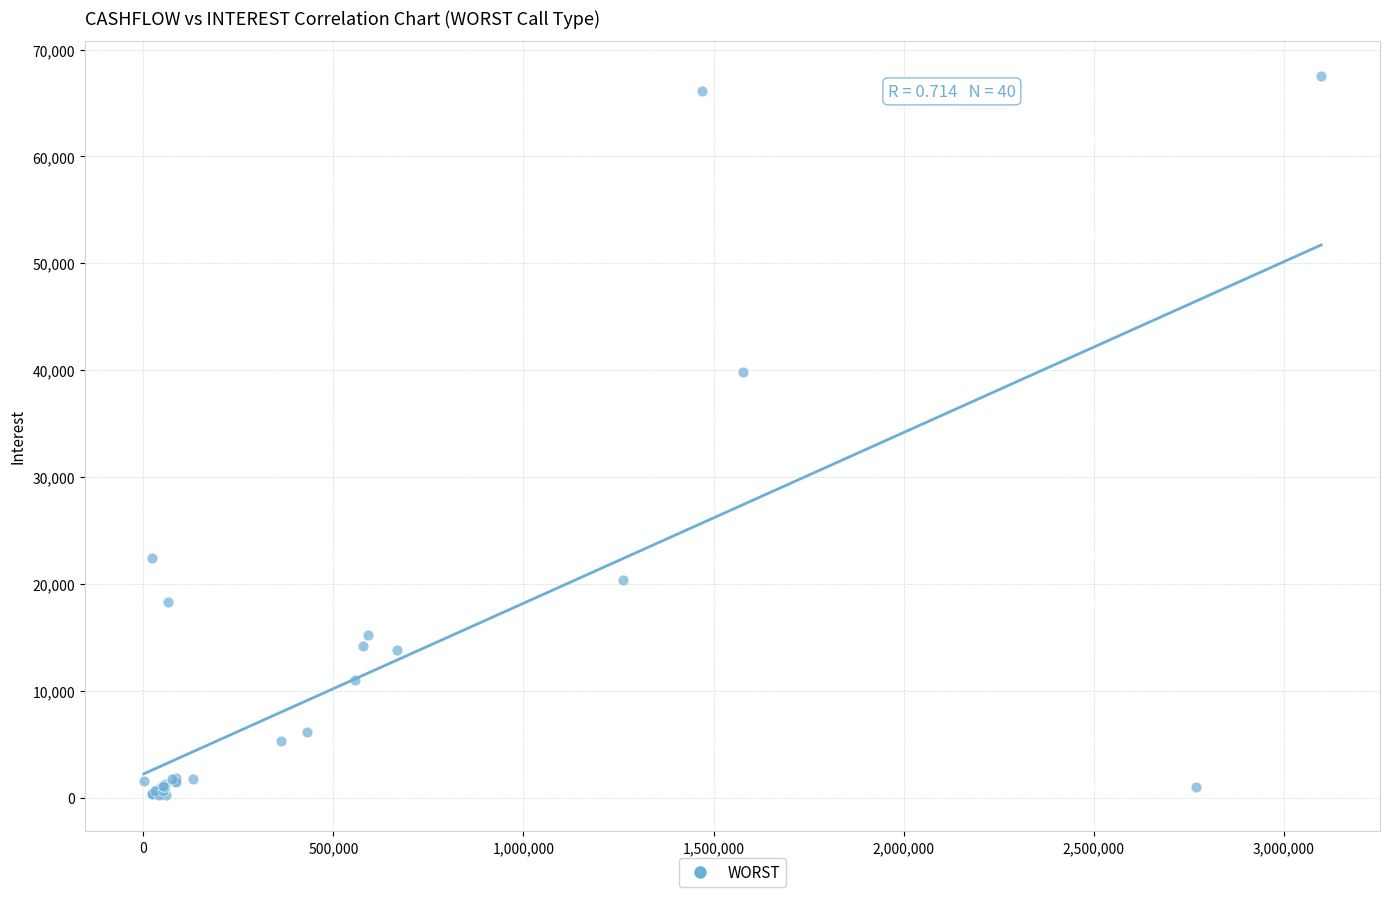

What Y value in the scatter plot is closest to 33847?

39809.4